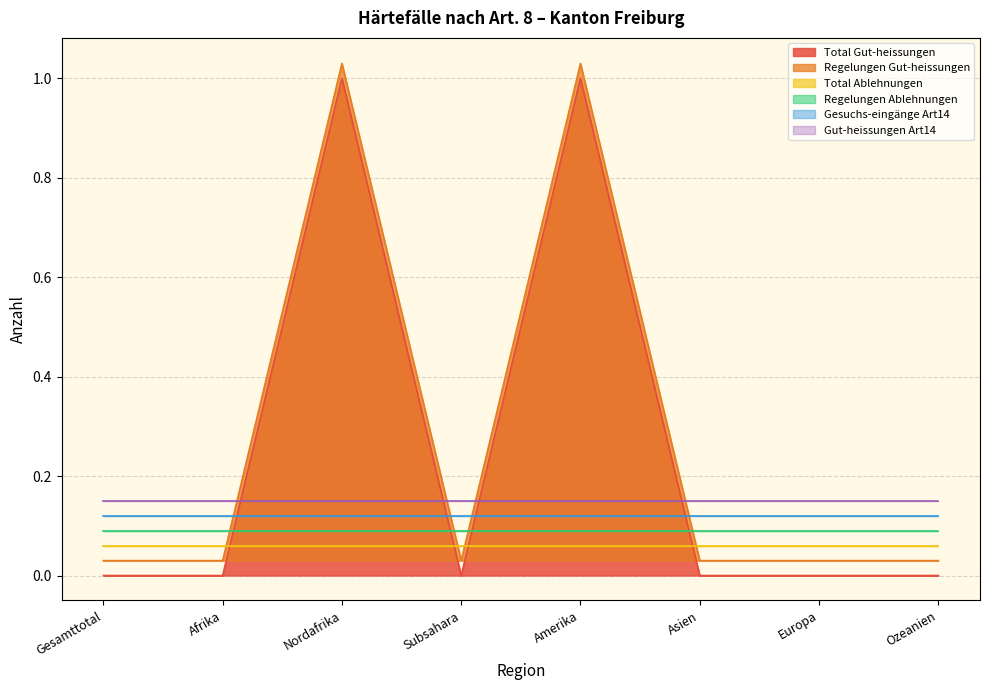

True or false: Regelungen Gut-heissungen has a value of 0 at Afrika.

False